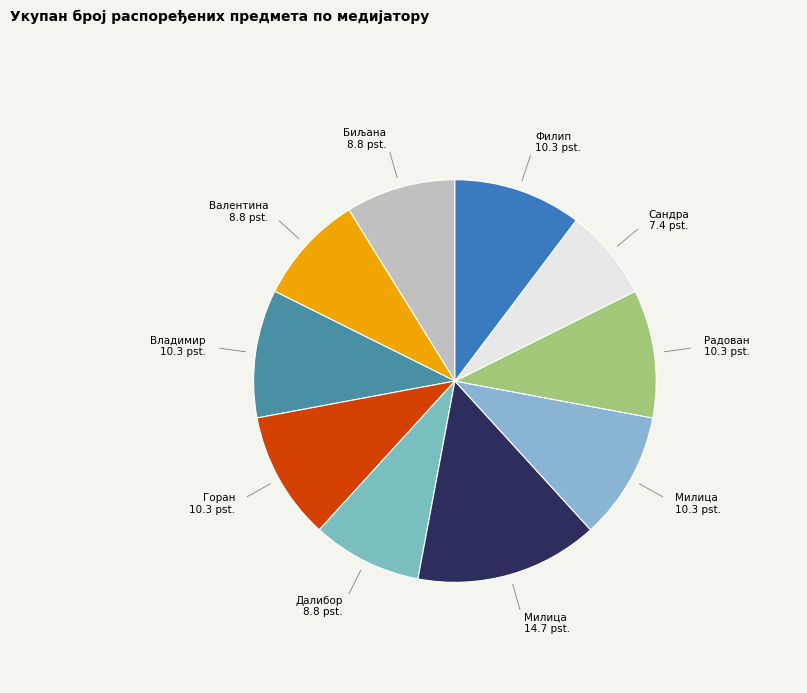

How many slices are in this pie chart?

10